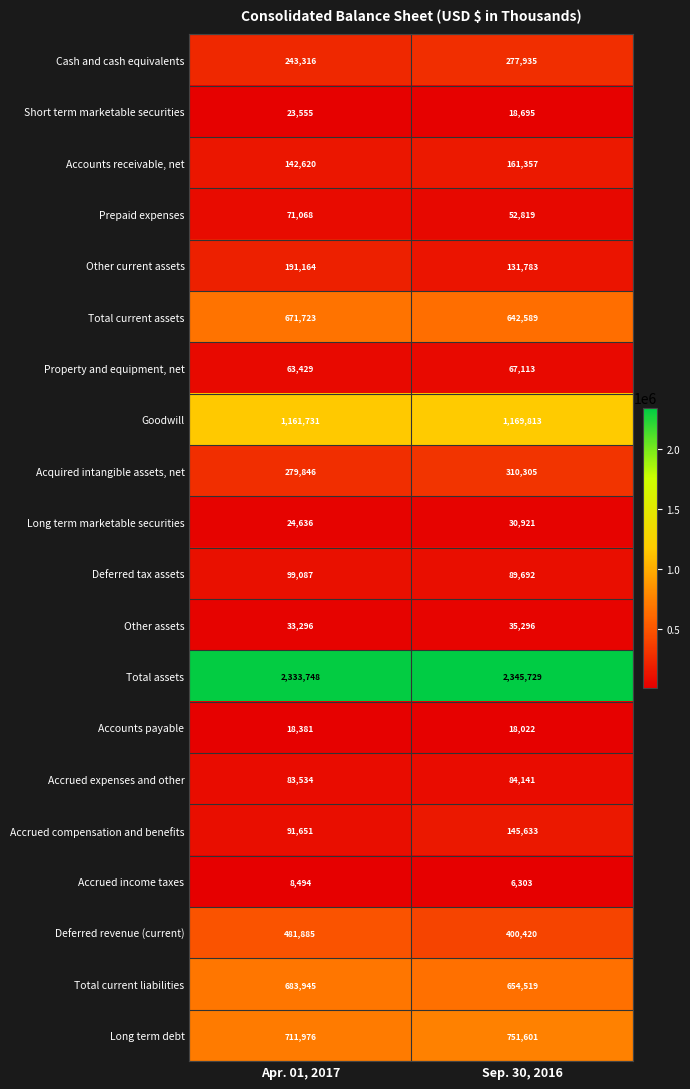

Count the number of data series in this chart.

20